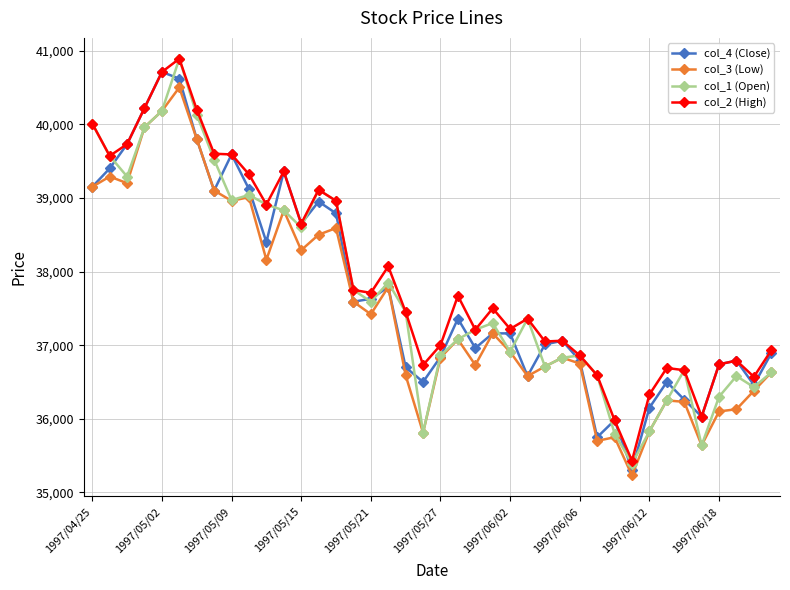

True or false: col_3 (Low) has more than 0 interior local peaks.

True